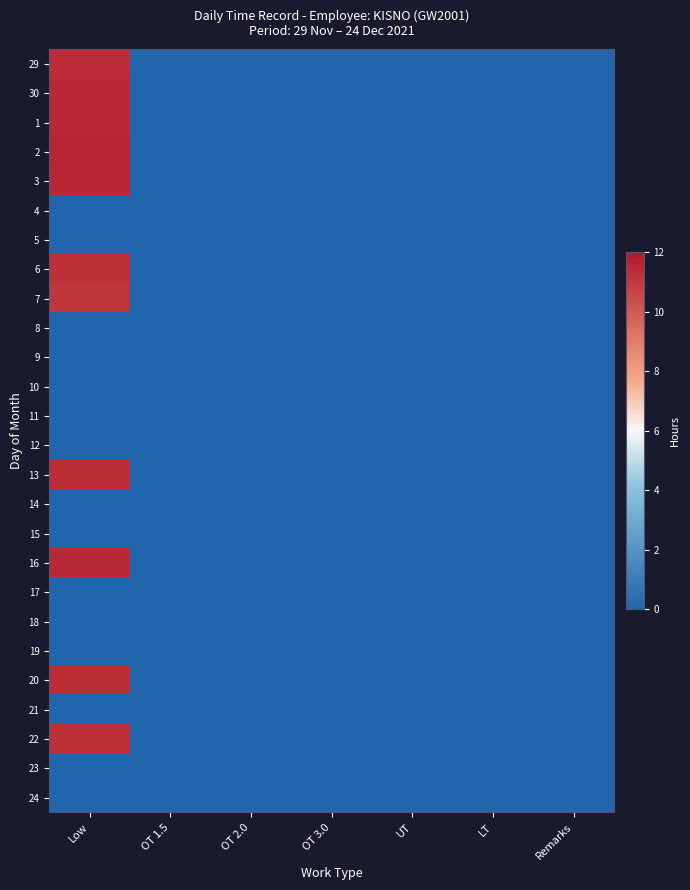

Which category has the lowest value across all series?

OT 1.5